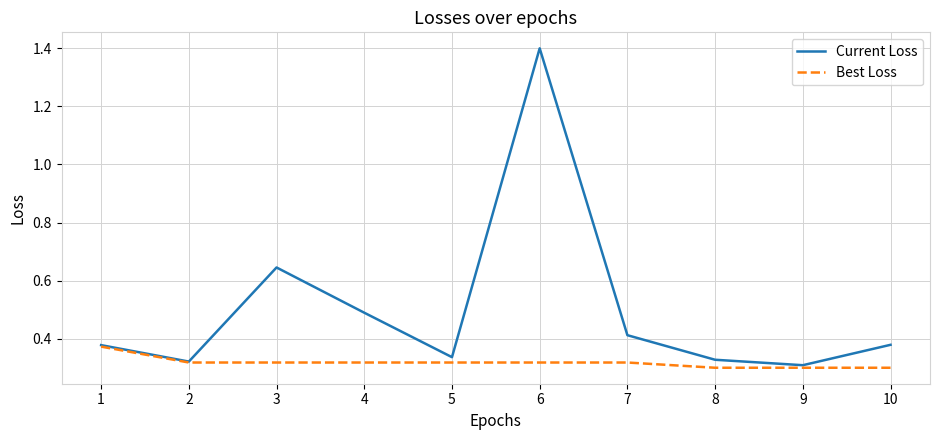

Which category has the highest value in the Current Loss series?

6